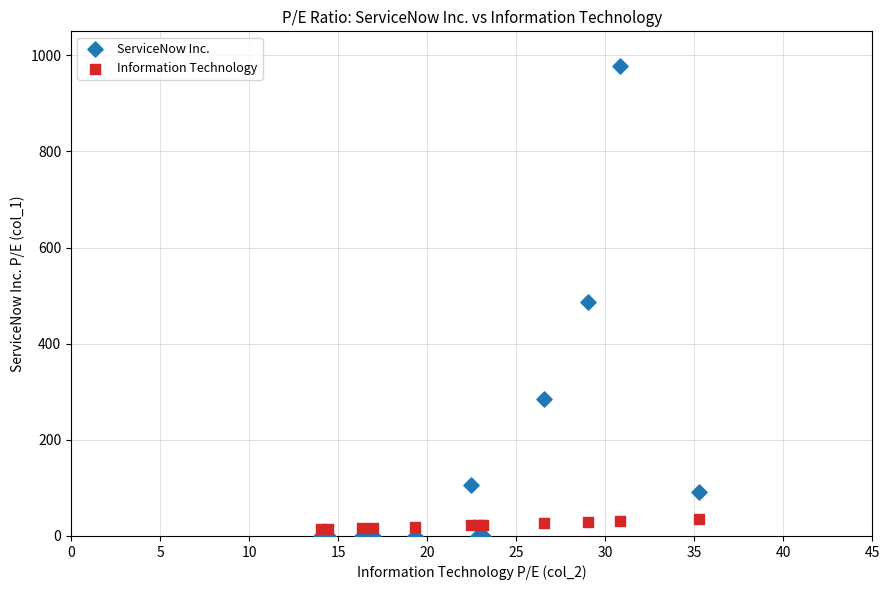

What is the X range (max minus min) for the scatter plot?

21.2